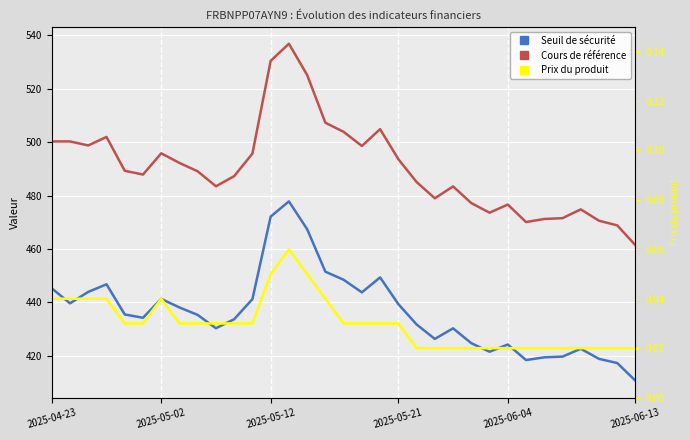

List the series in order of their peak value, lowest first.

Prix du produit, Seuil de sécurité, Cours de référence